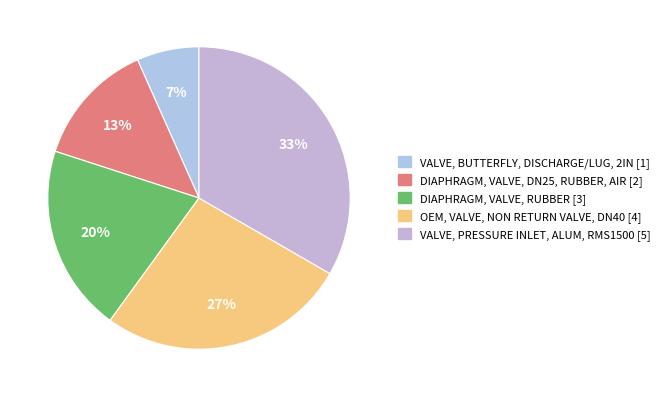

What percentage is the VALVE, BUTTERFLY, DISCHARGE/LUG, 2IN slice, to the nearest percent?

7%